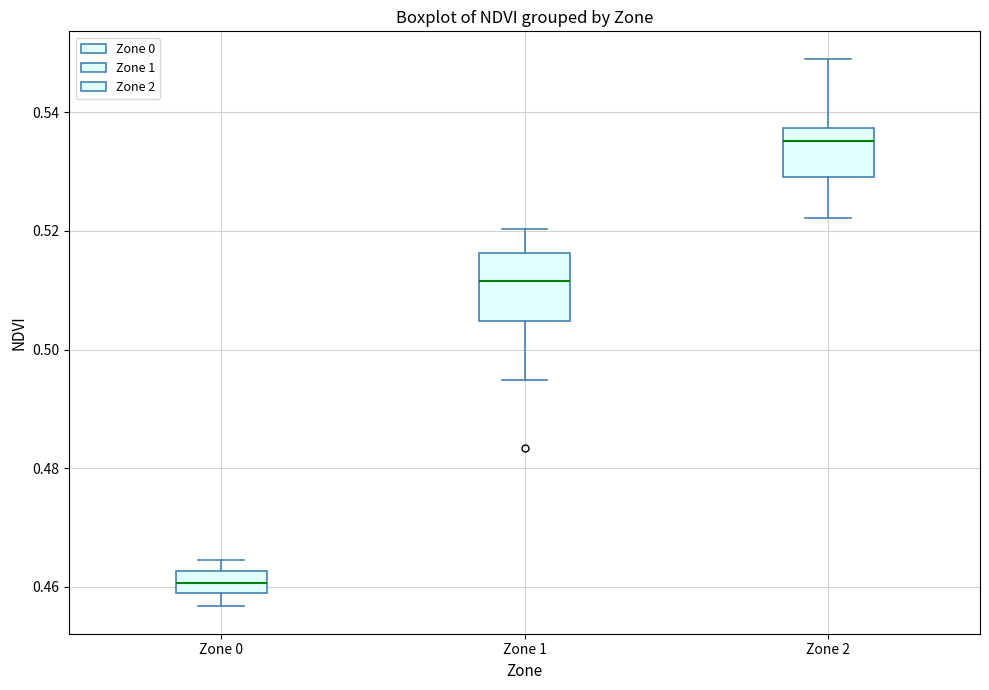

Reading left to right, transcribe this box plot: for each box, give where its median line is, the range the box spans, and where its two whiskers end, as read against the y-axis. The values are not printed on the chart, so give them approximately, as read against the axis.

Zone 0: median 0.460, box 0.458 to 0.462, whiskers 0.456 to 0.464
Zone 1: median 0.512, box 0.504 to 0.516, whiskers 0.494 to 0.520
Zone 2: median 0.536, box 0.530 to 0.538, whiskers 0.522 to 0.550